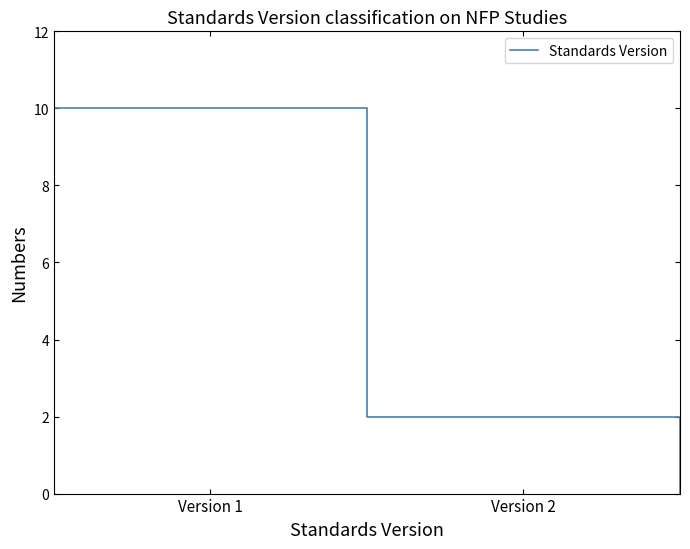

What is the difference between the maximum and minimum values?

10